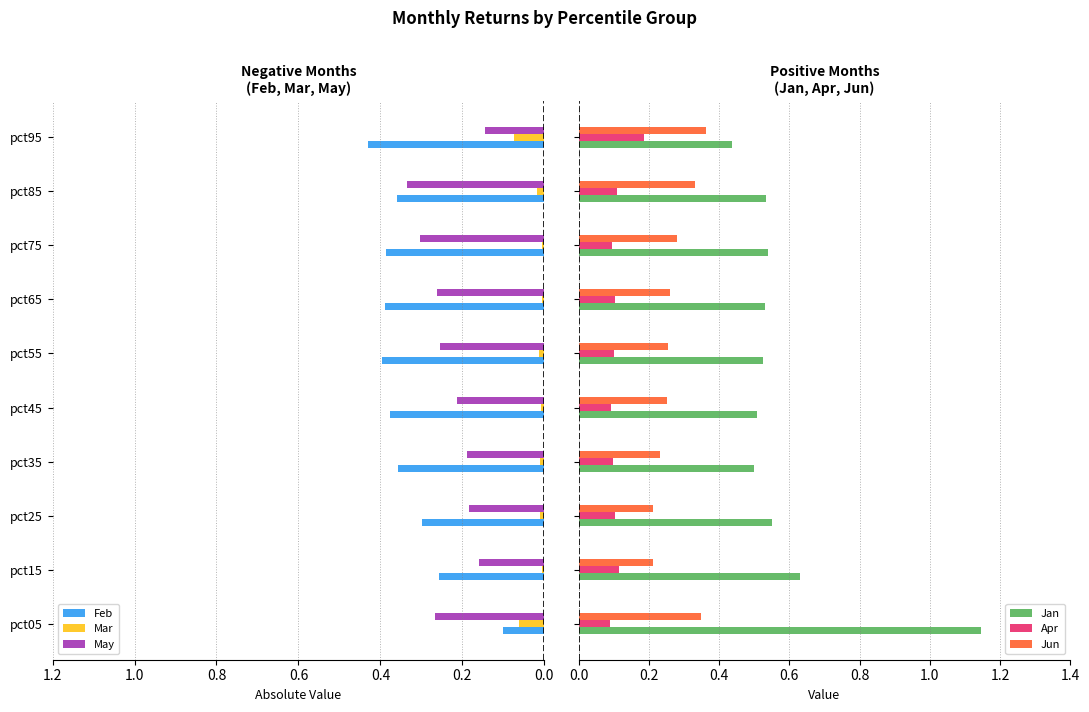

How many Jun values are between 0 and 1?

10